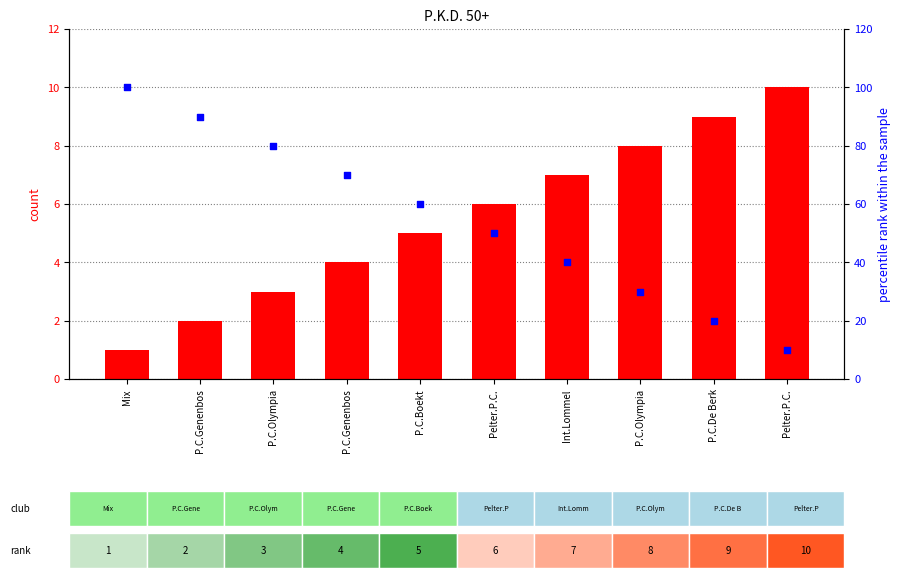

What is the total value across all series at Int.Lommel?

47